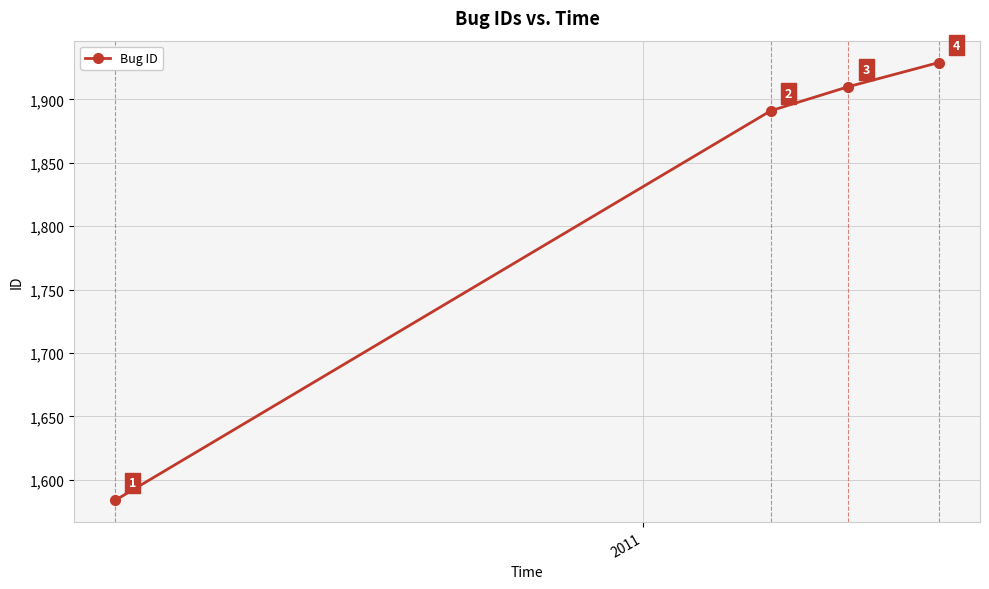

What is the value of the 2nd point from the left?

1891